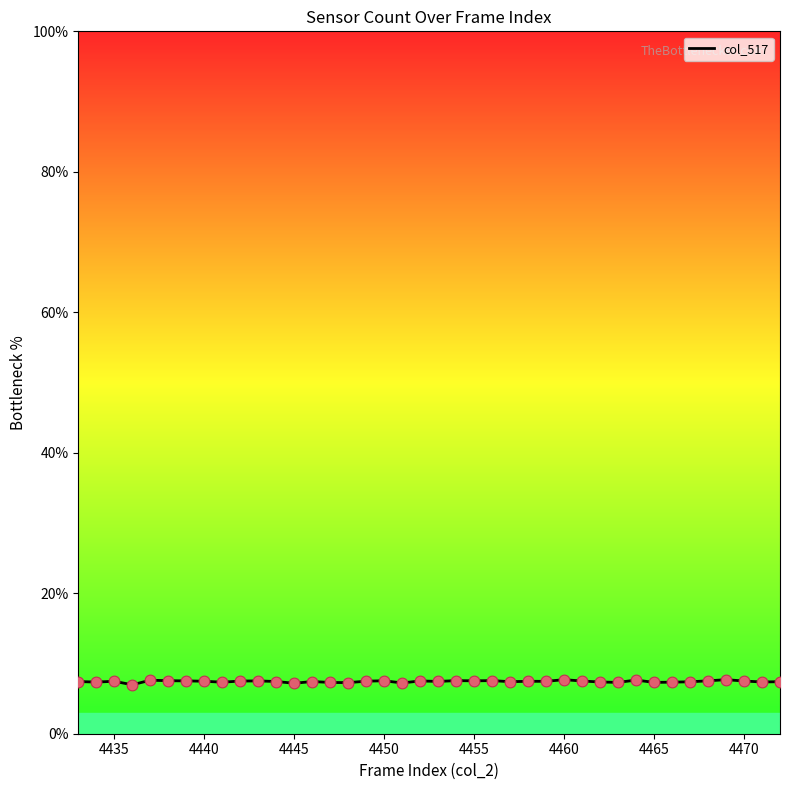

What is the greatest value displayed?

7.7